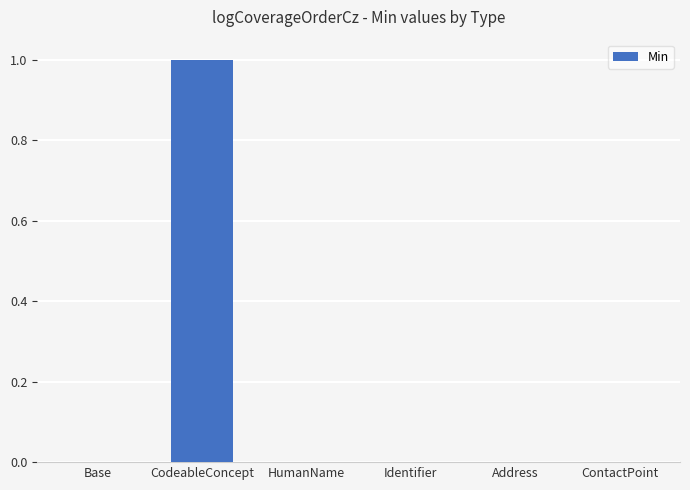

Which label corresponds to the largest value in the chart?

CodeableConcept